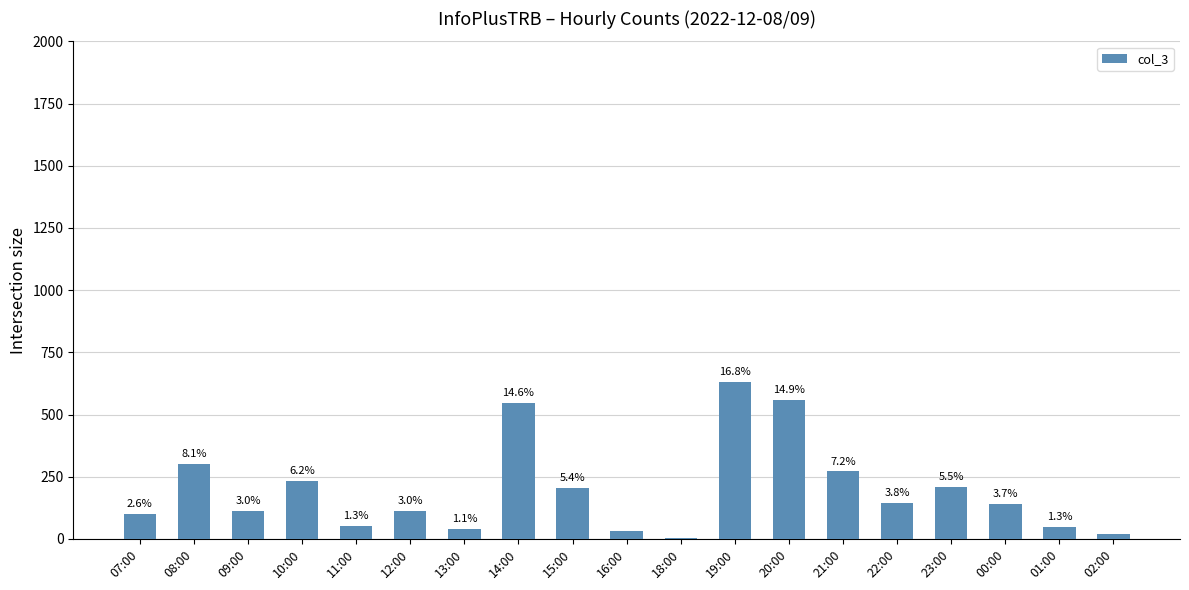

Reading left to right, transcribe all the data shown in this chart.

99	303	113	232	50	112	41	548	204	31	3	632	560	271	144	207	139	48	20